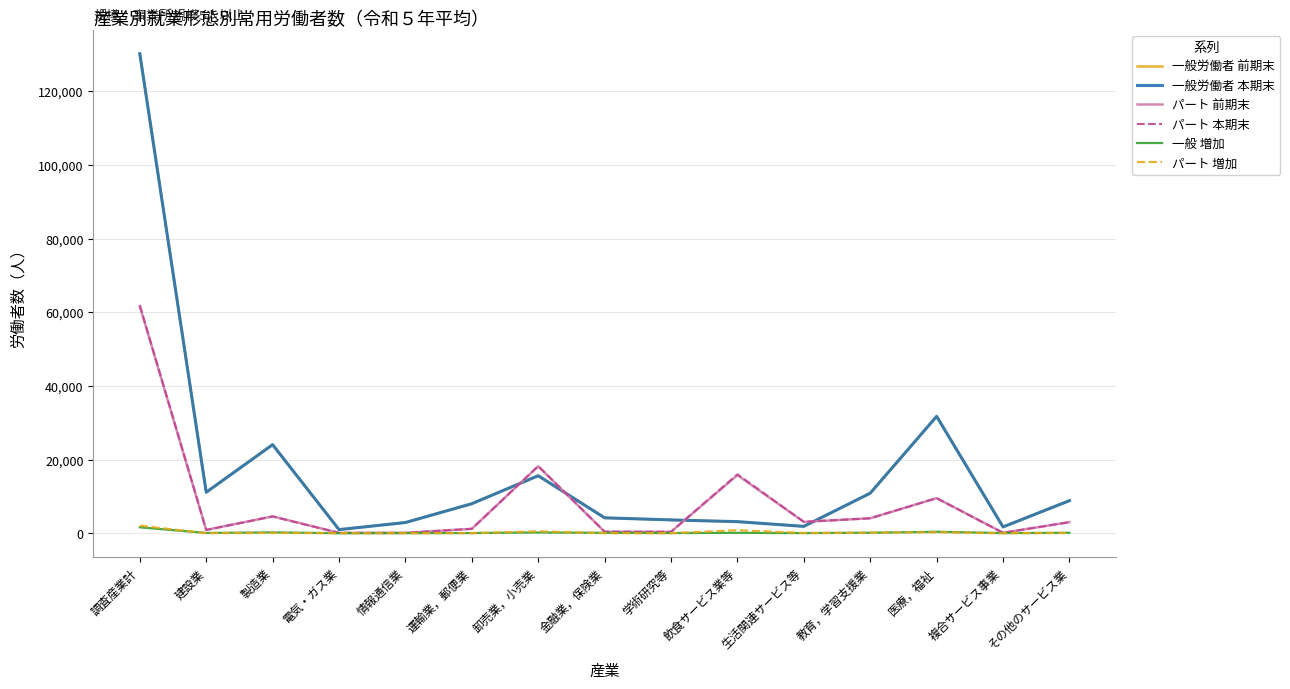

The 一般労働者 本期末 series shows 130177 at 調査産業計. True or false?

True